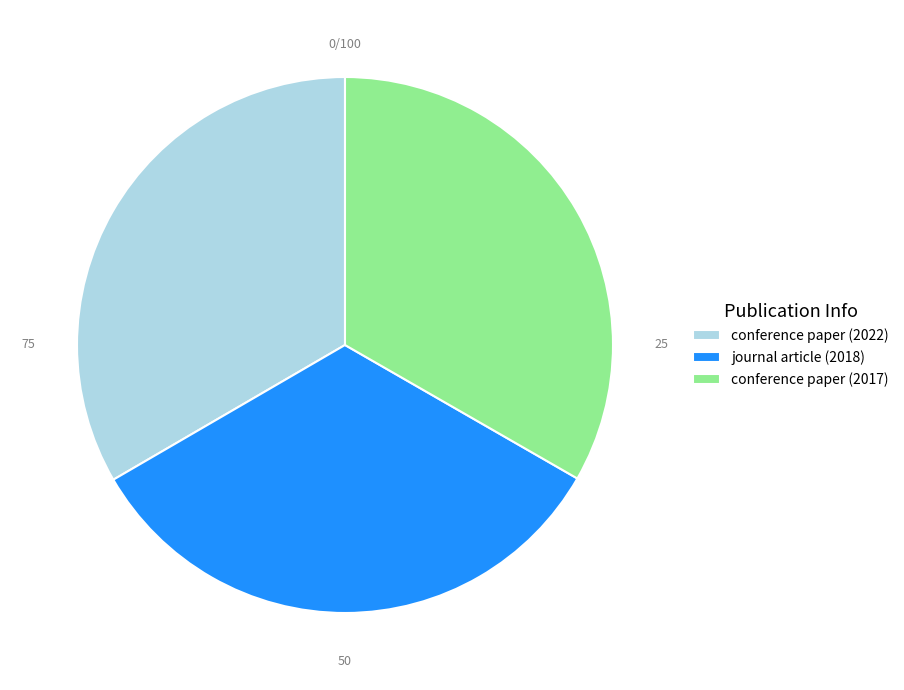

Count the number of slices in the pie.

3